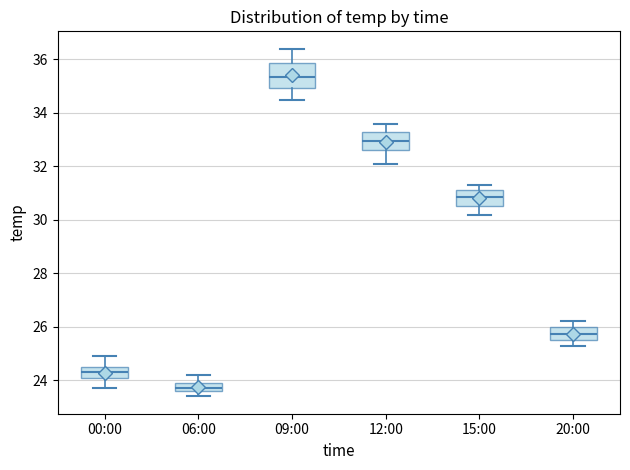

Which box has the lowest median line?

06:00